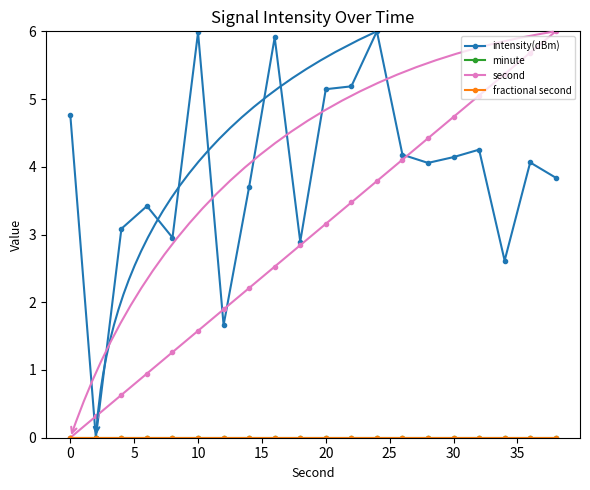

Does the chart display data point markers on the line(s)?

Yes